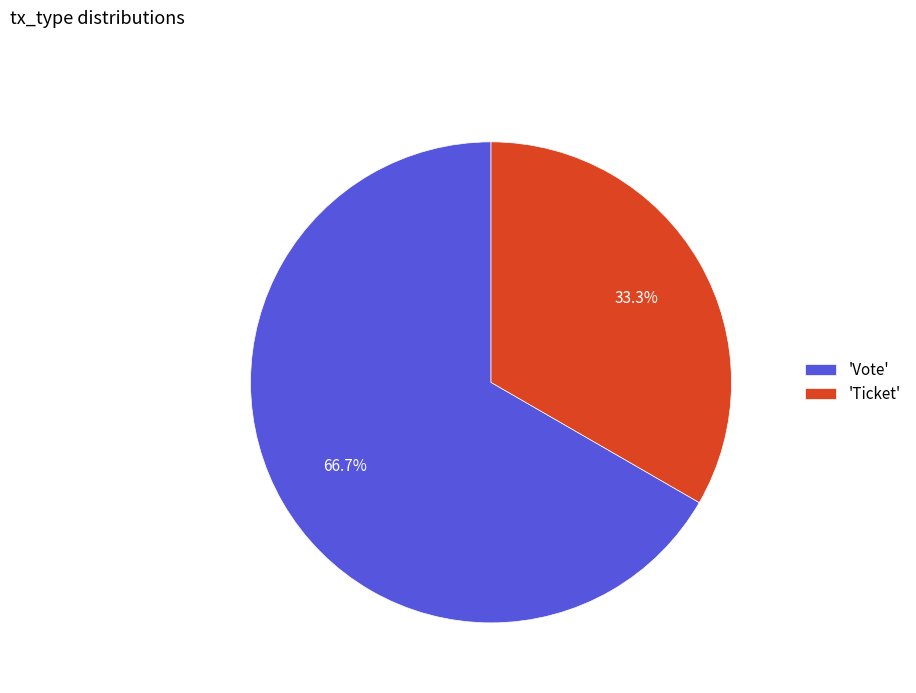

To the nearest percent, what is the difference between the largest and smallest slice percentages?

33%